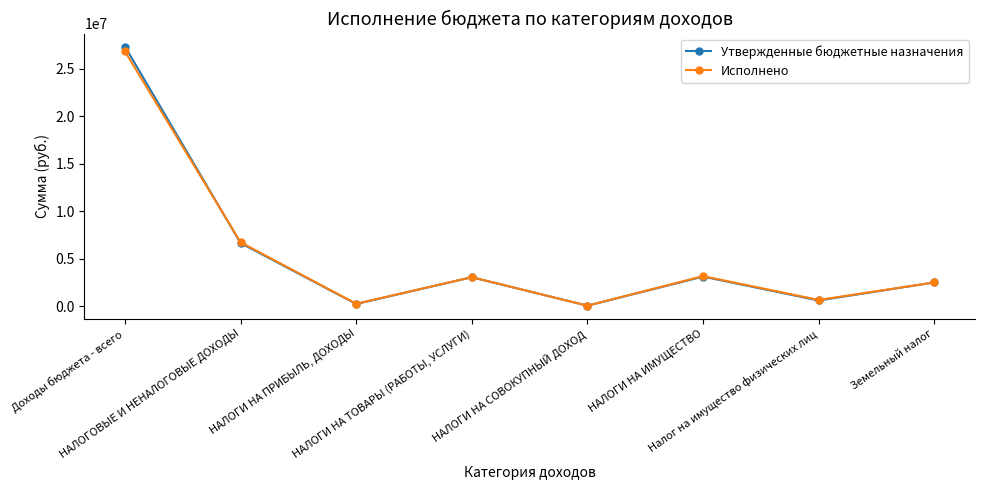

List the labels in order of Исполнено value, largest first.

Доходы бюджета - всего, НАЛОГОВЫЕ И НЕНАЛОГОВЫЕ ДОХОДЫ, НАЛОГИ НА ИМУЩЕСТВО, НАЛОГИ НА ТОВАРЫ (РАБОТЫ, УСЛУГИ), Земельный налог, Налог на имущество физических лиц, НАЛОГИ НА ПРИБЫЛЬ, ДОХОДЫ, НАЛОГИ НА СОВОКУПНЫЙ ДОХОД